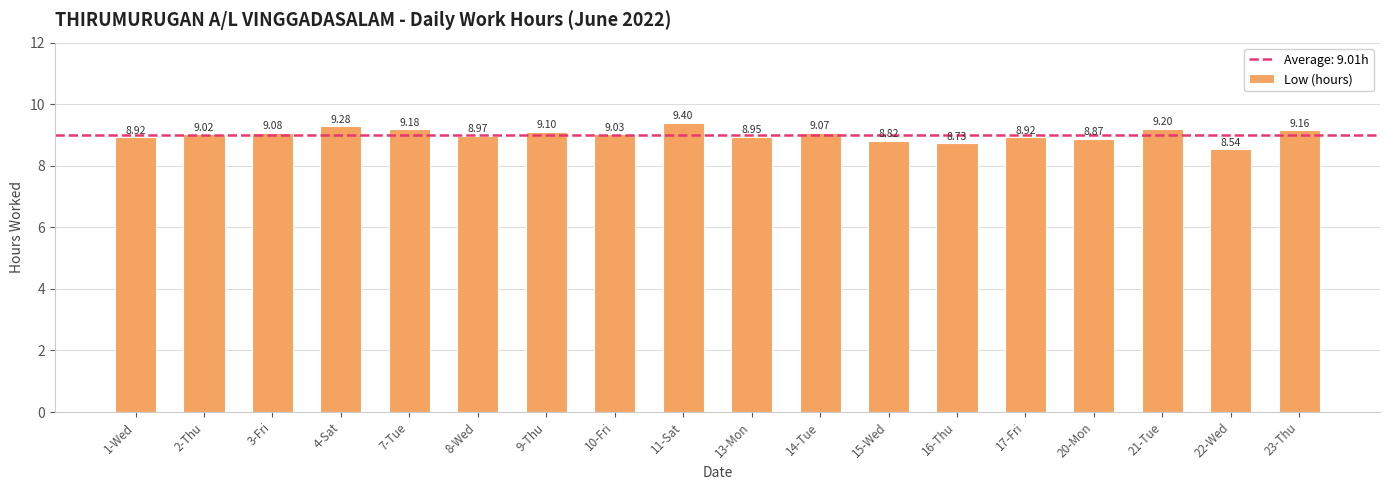

Count the number of categories in the chart.

18